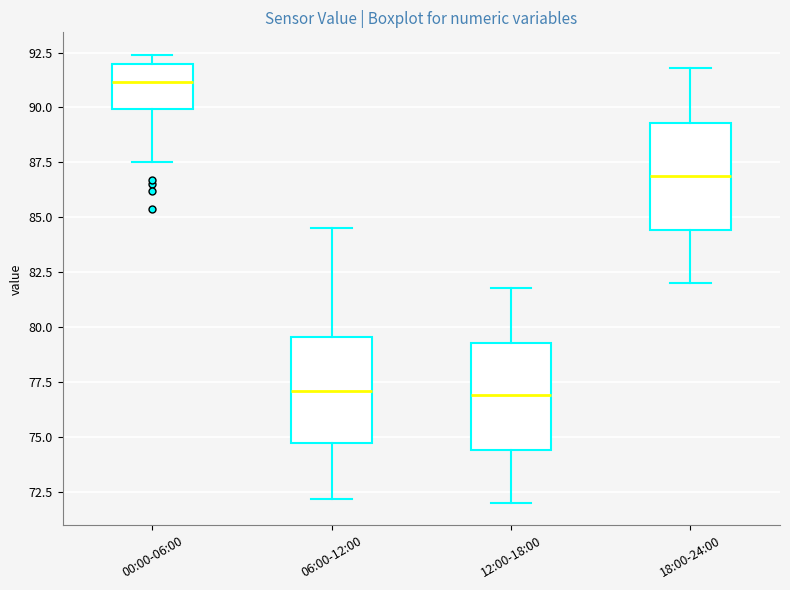

Where is the lower edge of the box for 18:00-24:00 on the y-axis? The values are not printed on the chart, so give them approximately, as read against the axis.

84.5